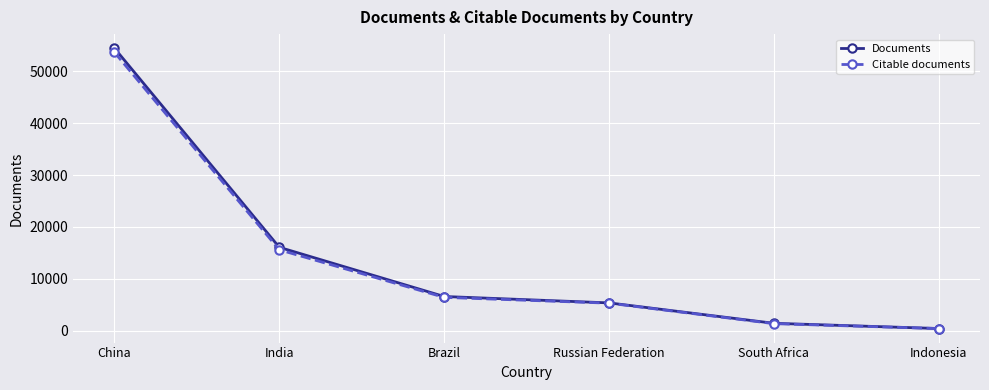

True or false: Documents has a value of 5364 at Russian Federation.

True